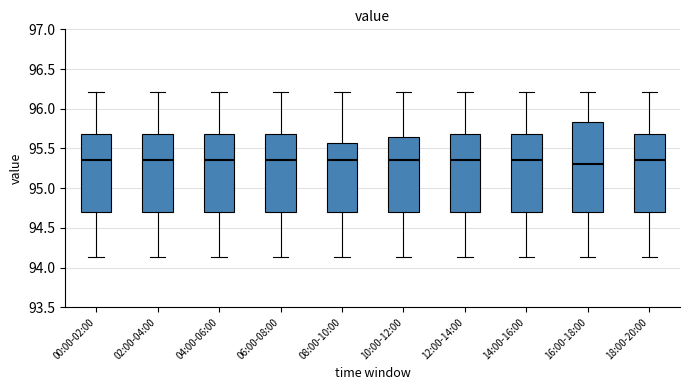

Where does the upper whisker of the box for 18:00-20:00 end on the y-axis? The values are not printed on the chart, so give them approximately, as read against the axis.

96.20